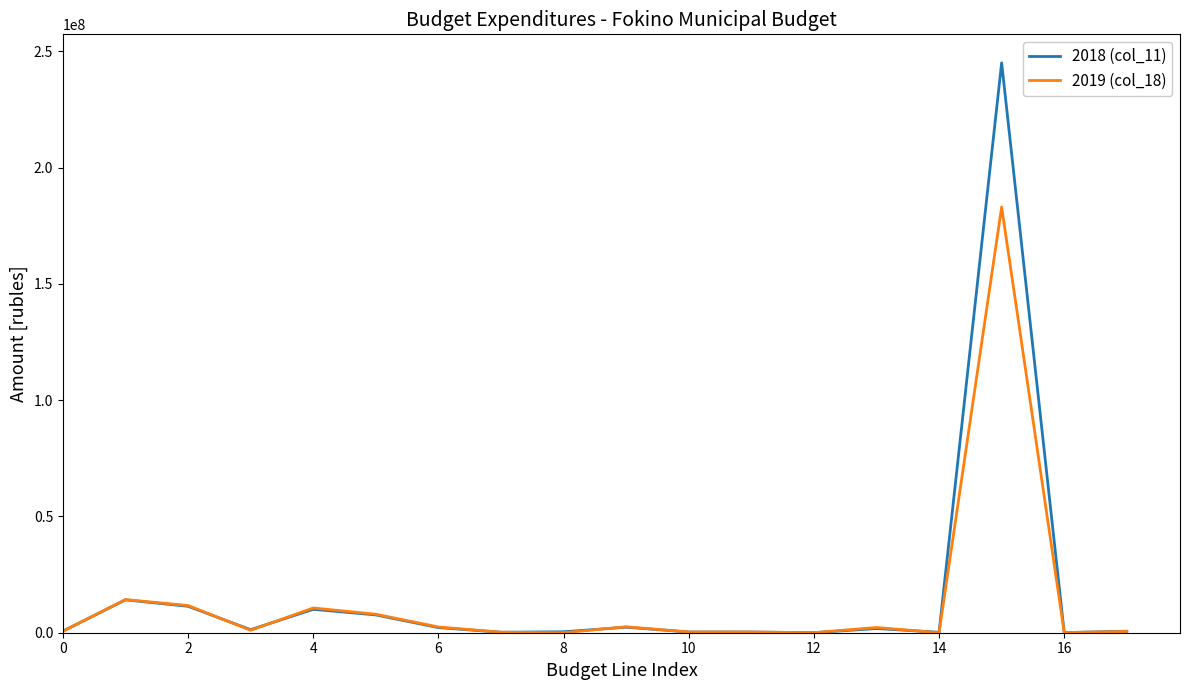

How many lines are shown in the chart?

2